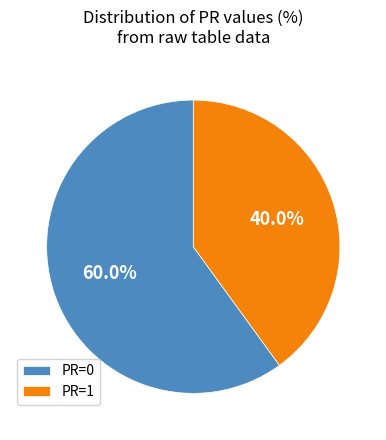

To the nearest percent, what is the difference between the largest and smallest slice percentages?

20%